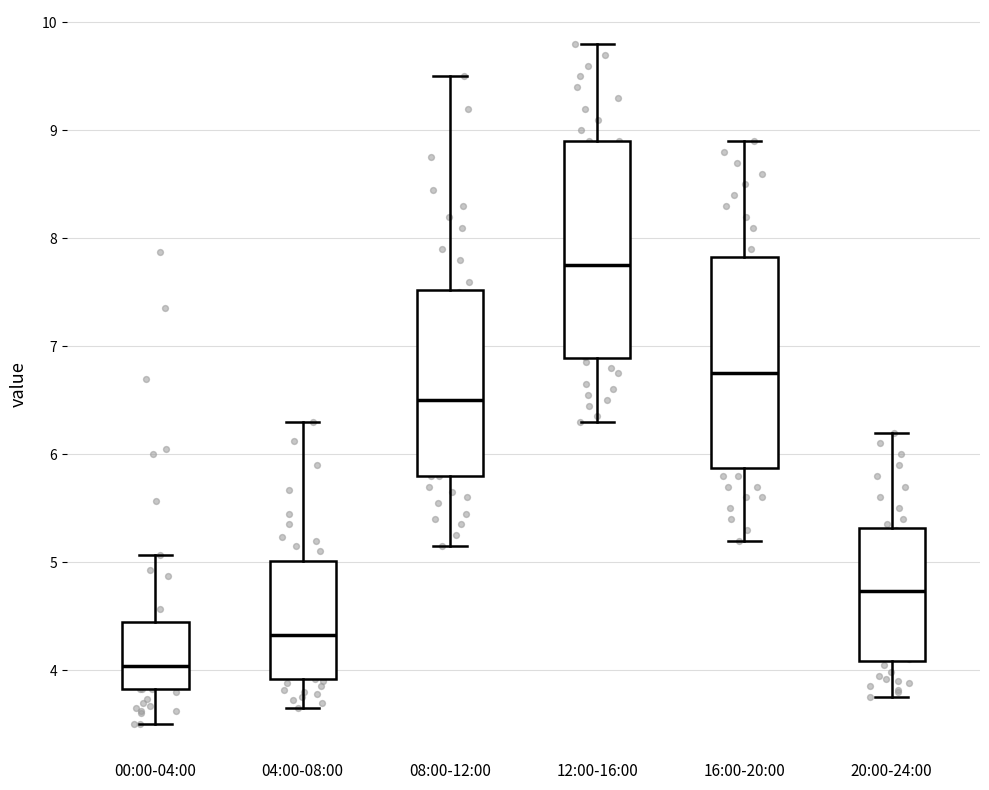

Which box's median line is the highest?

12:00-16:00